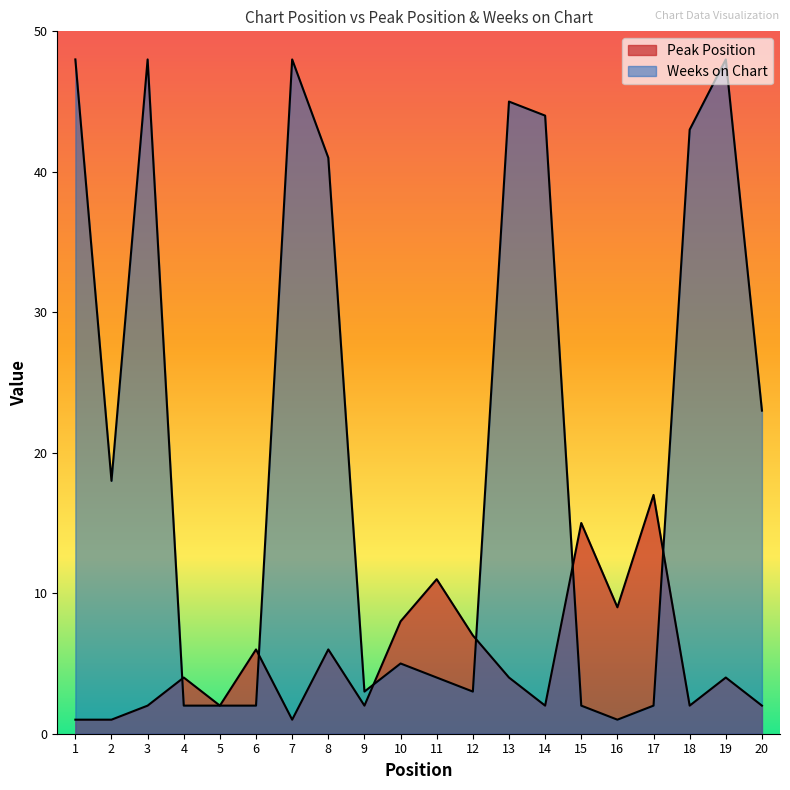

What is the lowest value of the Peak Position series?

1